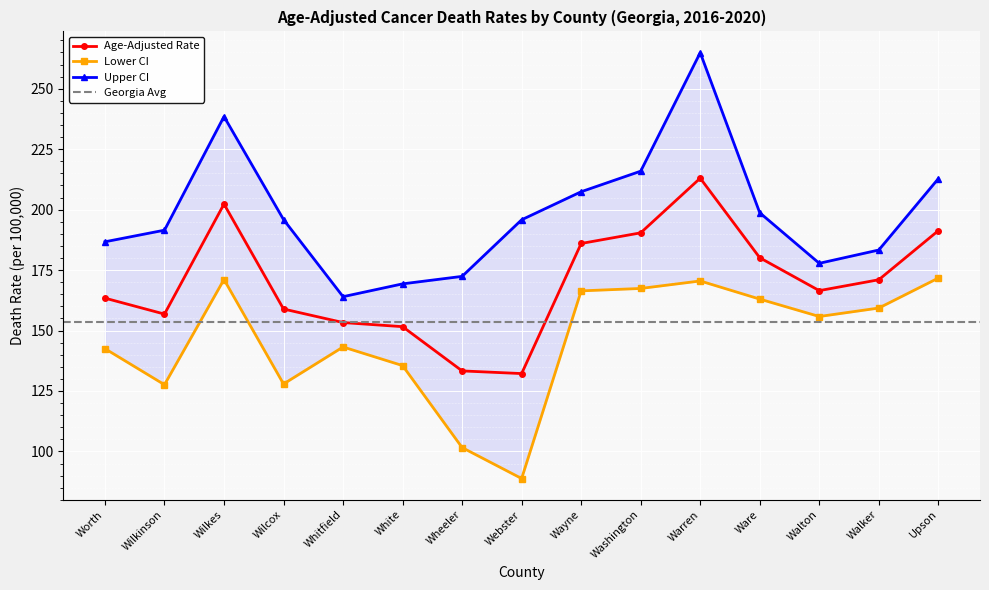

What is the sum of the Upper CI values at Ware and Walton?

376.5